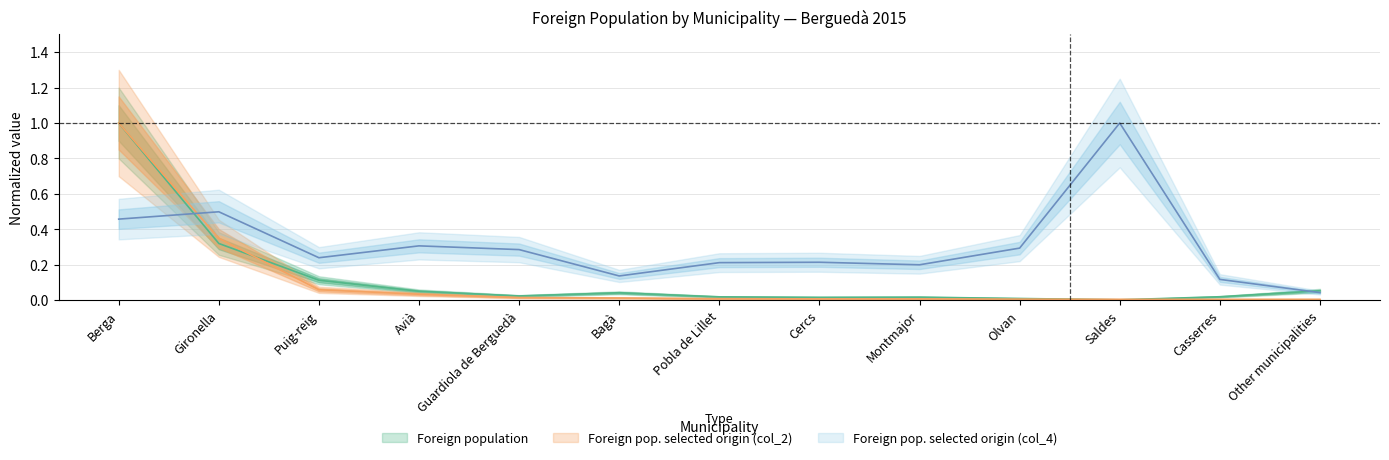

At how many categories does at least one series exceed 0?

13